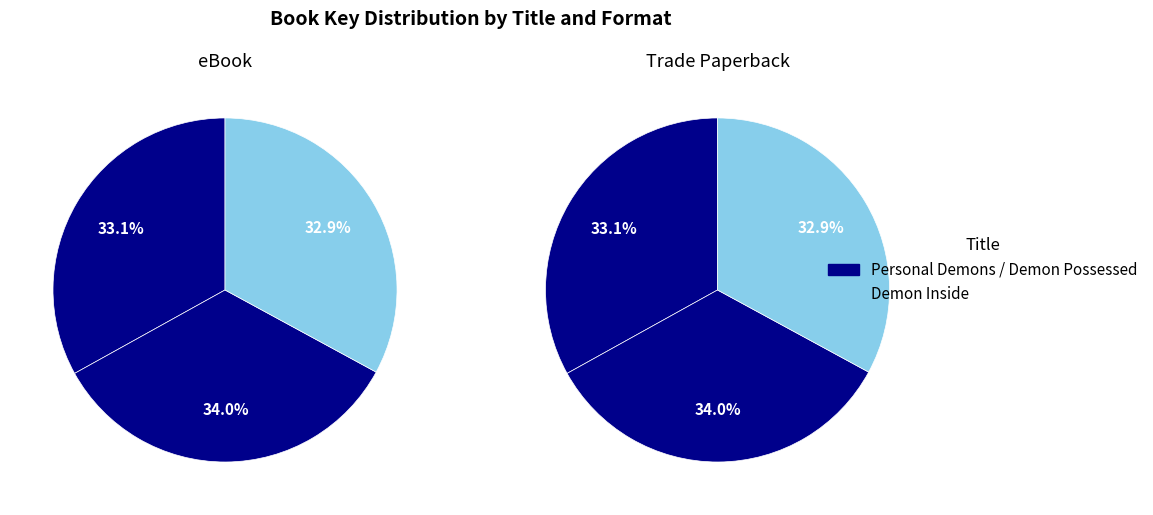

Between Demon Possessed and Personal Demons, which is larger?

Demon Possessed